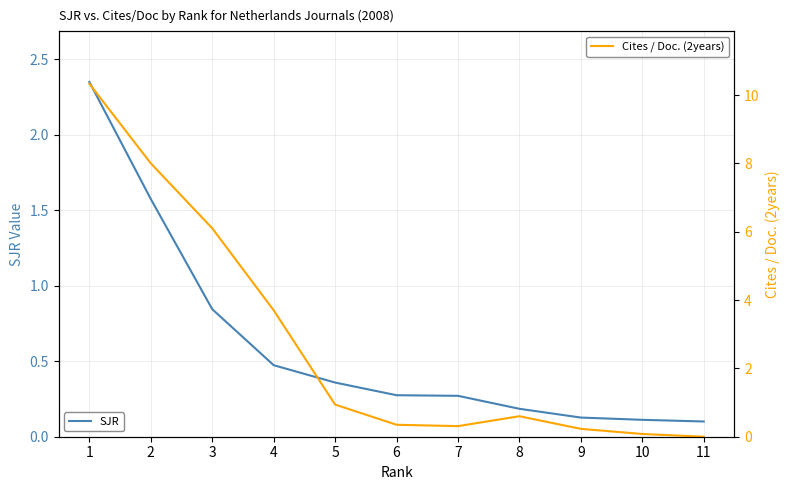

What is the sum of all Cites / Doc. (2years) values?

30.6